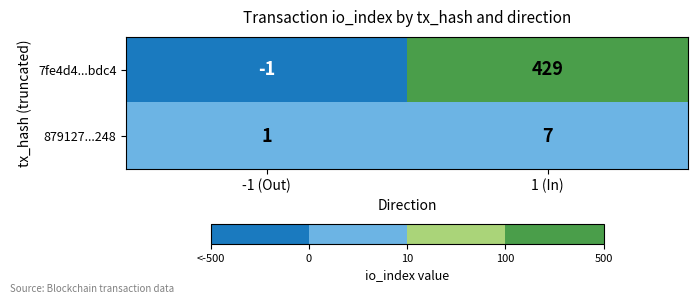

At -1 (Out), list the series in order from smallest to largest.

7fe4d4...bdc4, 879127...248